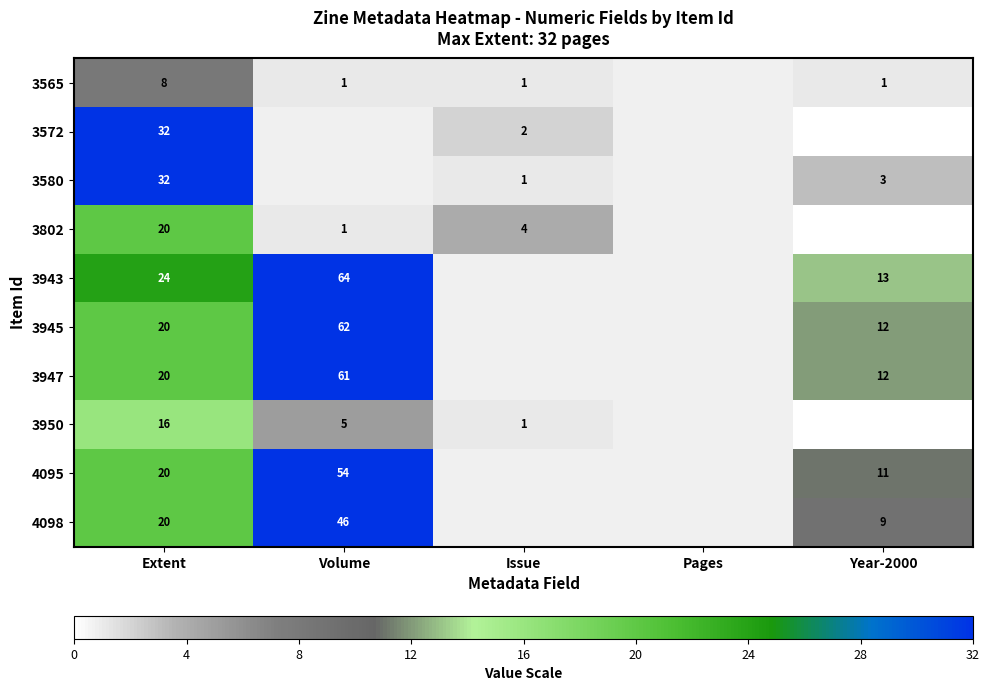

At which category is the sum across all series the highest?

Extent